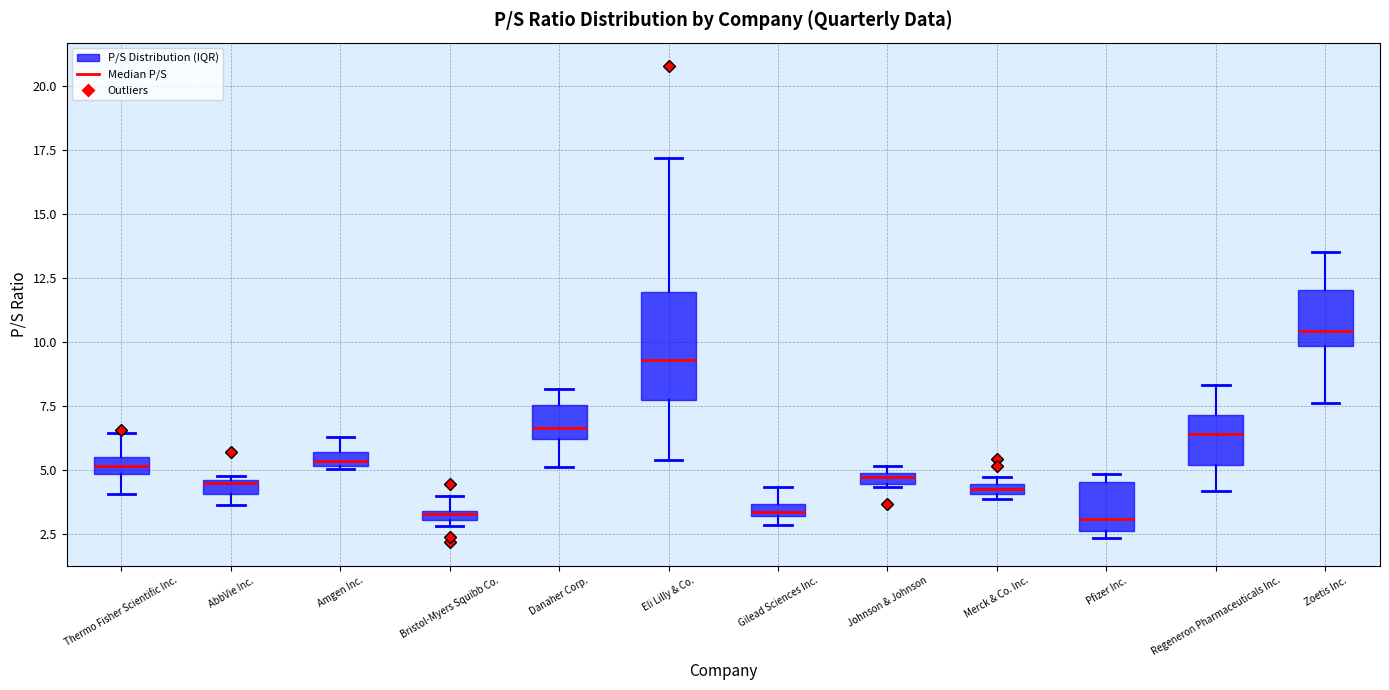

Where does the median line of the box for Zoetis Inc. sit on the y-axis? The values are not printed on the chart, so give them approximately, as read against the axis.

10.5